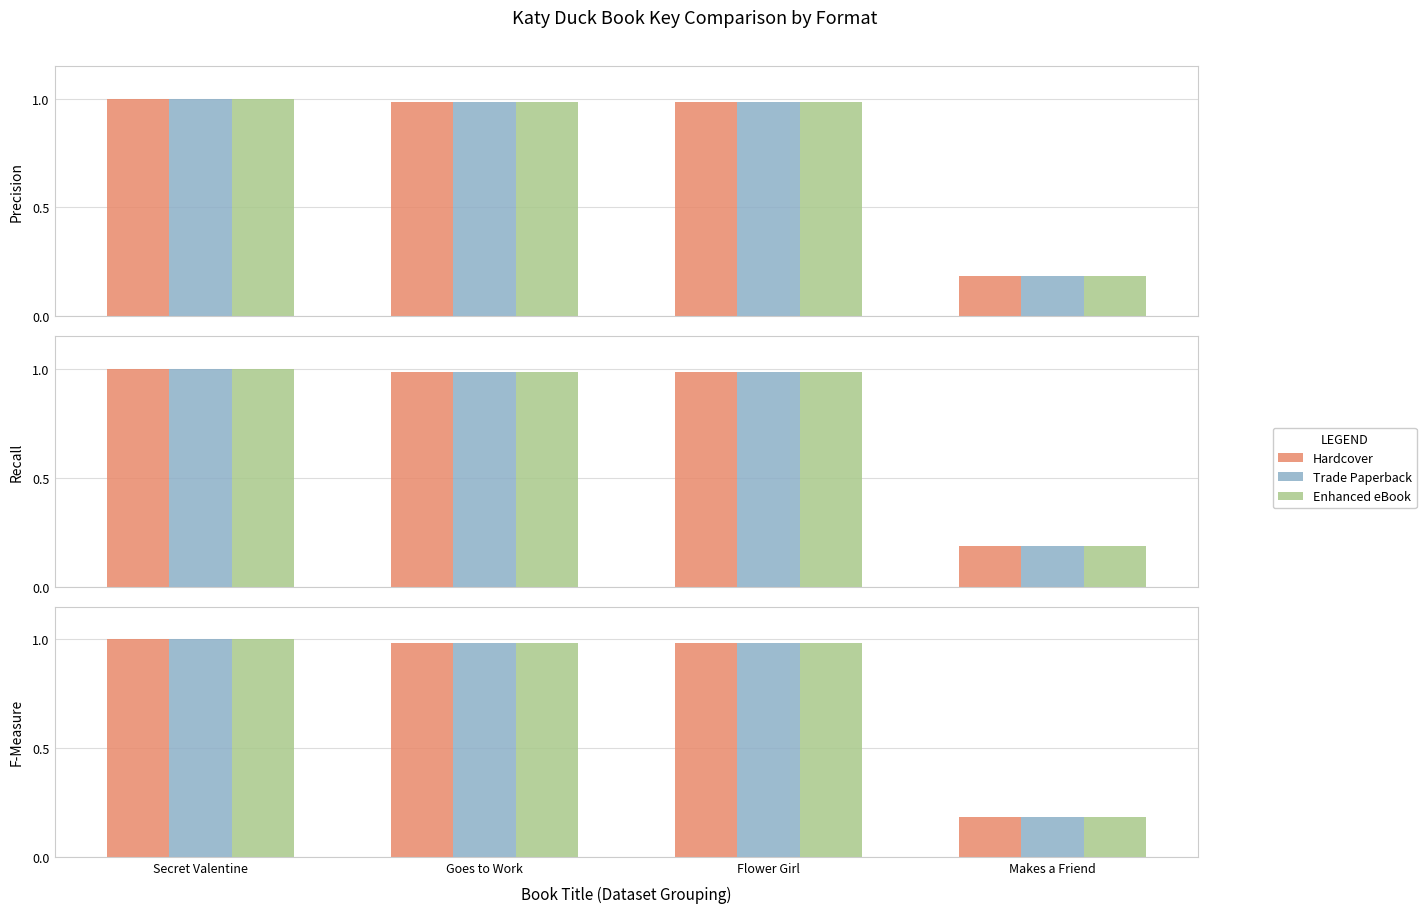

Which category has the highest value across all series?

Secret Valentine